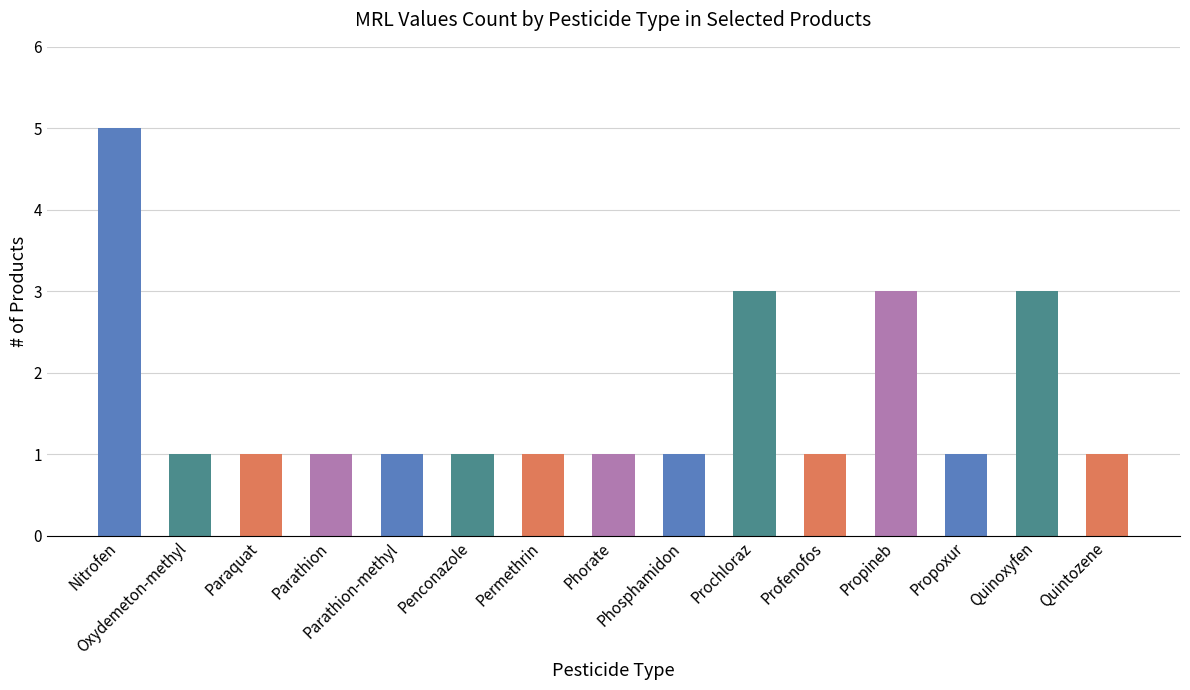

At which category does the chart reach its peak across all series?

Nitrofen